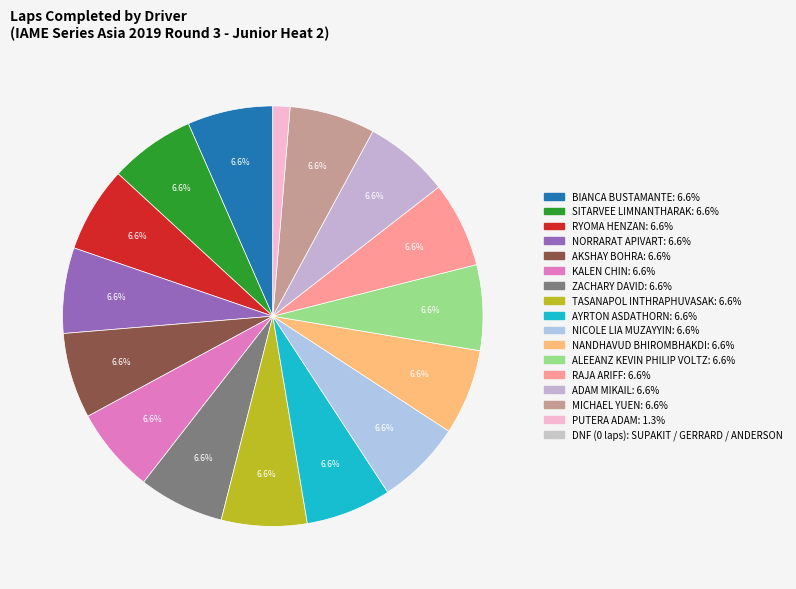

Count the number of slices in the pie.

16